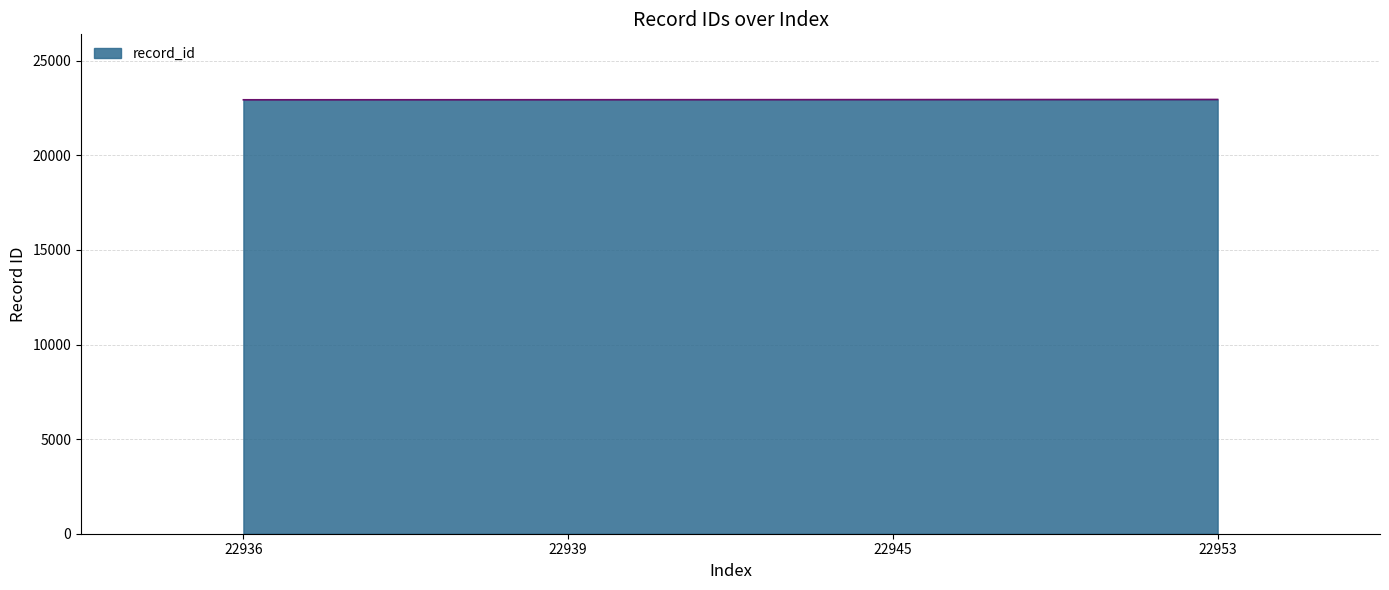

What is the change in value from 22945 to 22953?

+8